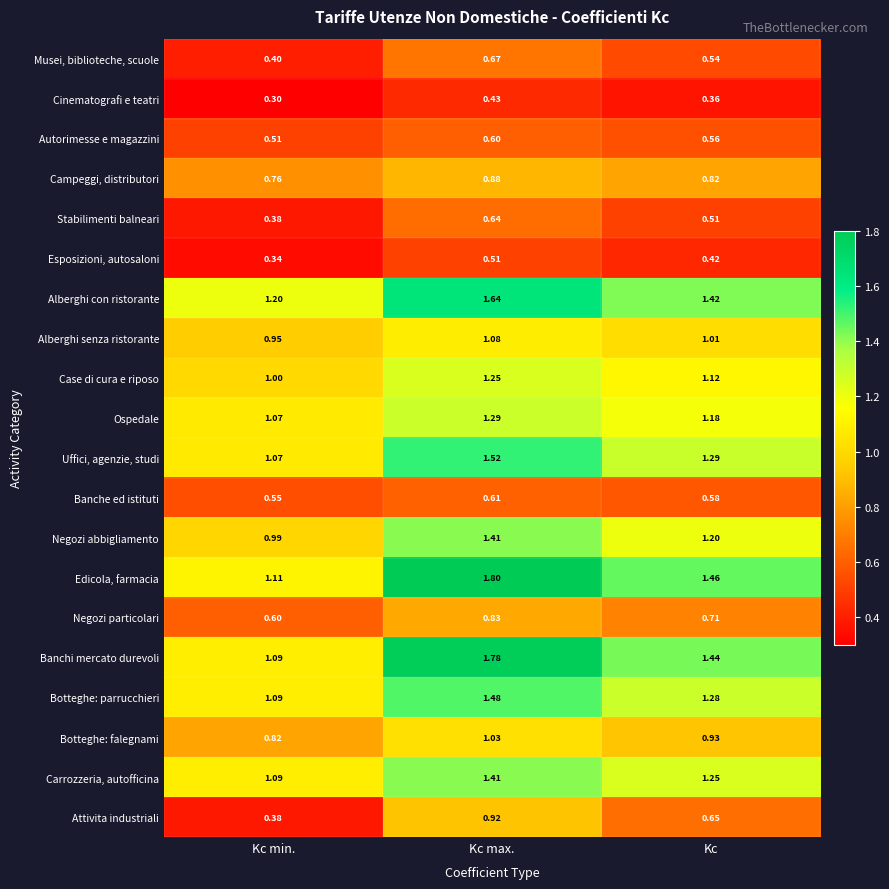

What is the total value across all series at Kc?

18.7